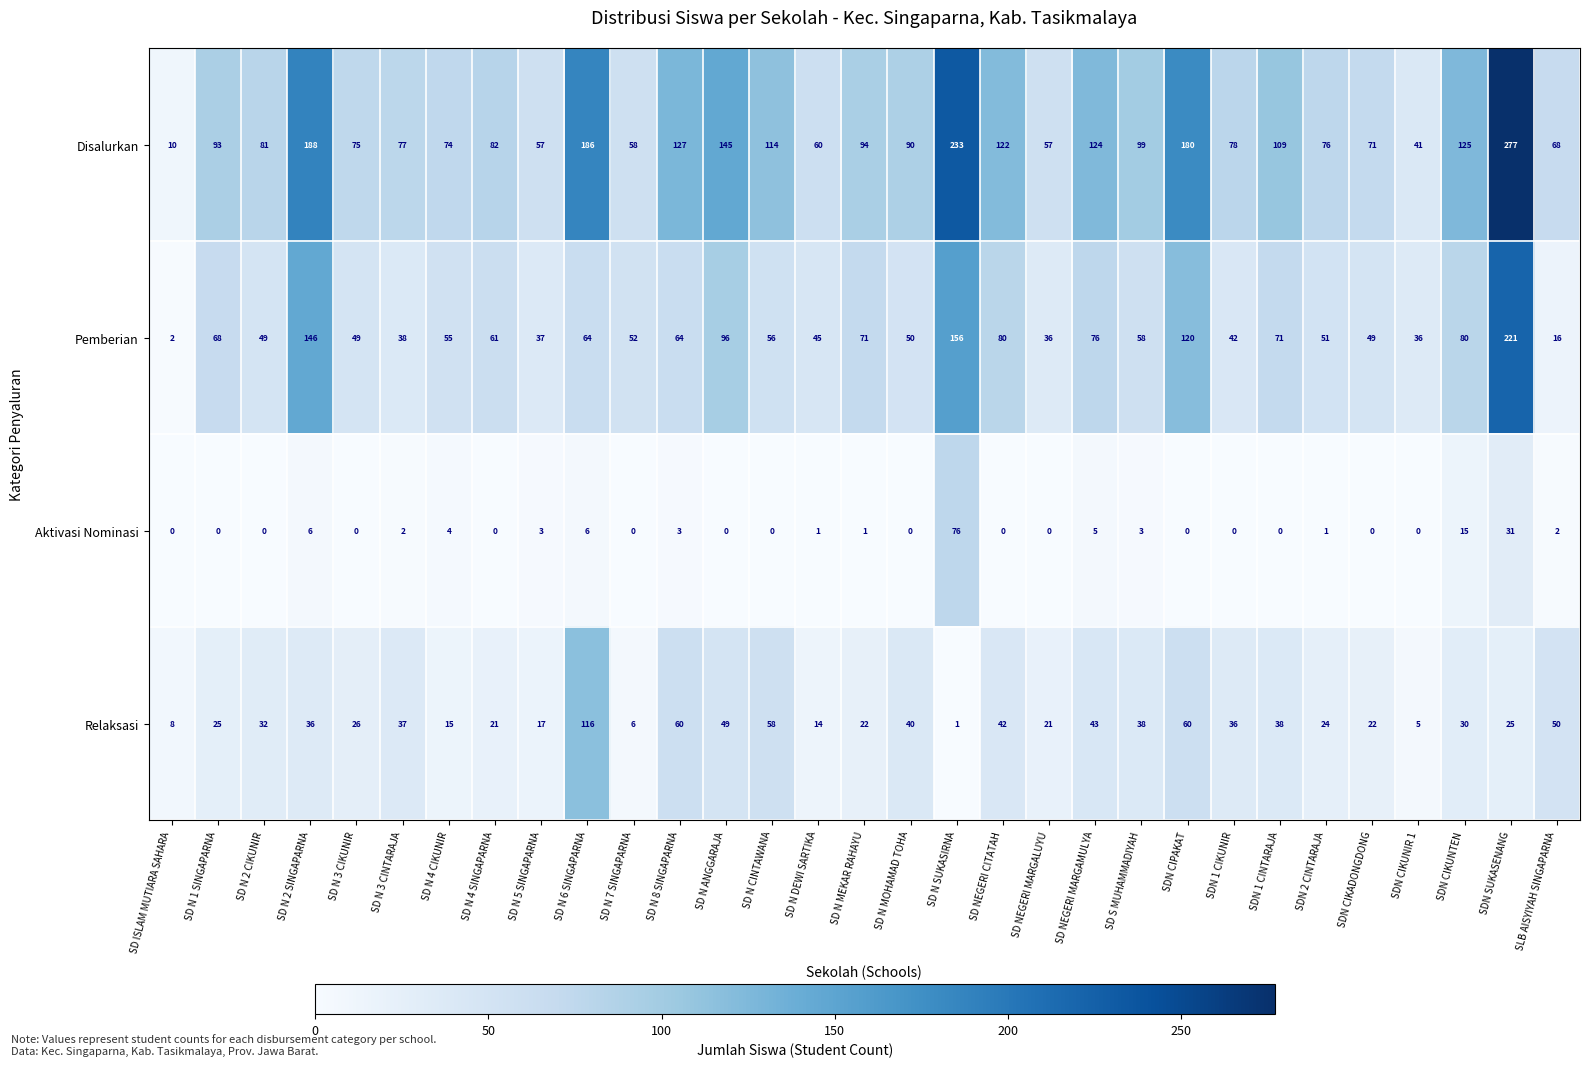

At which category is the sum across all series the highest?

SDN SUKASENANG